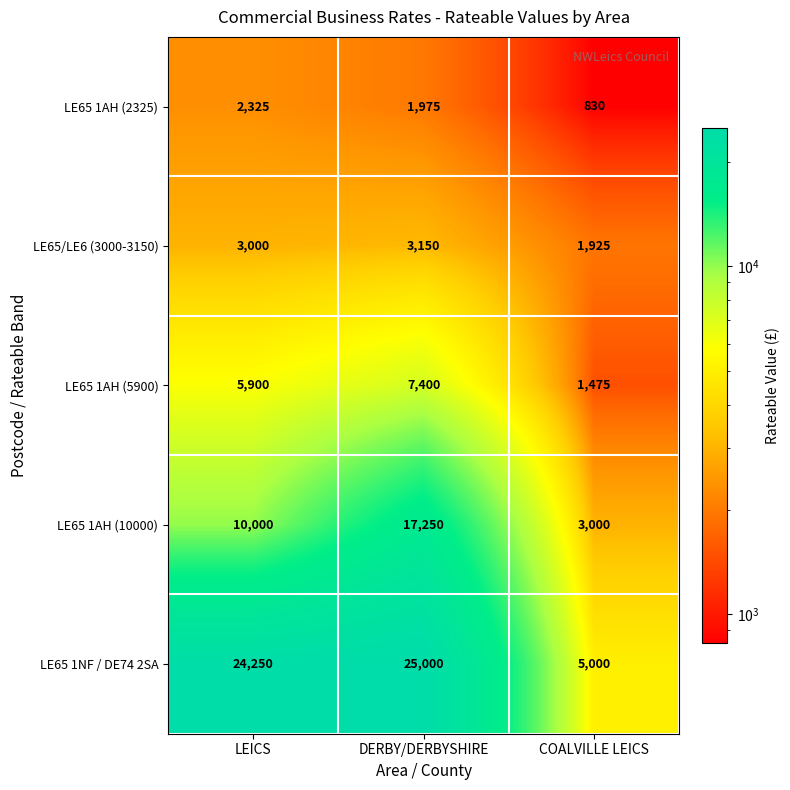

What is the sum of the LE65 1AH (2325) values at LEICS and DERBY/DERBYSHIRE?

4300